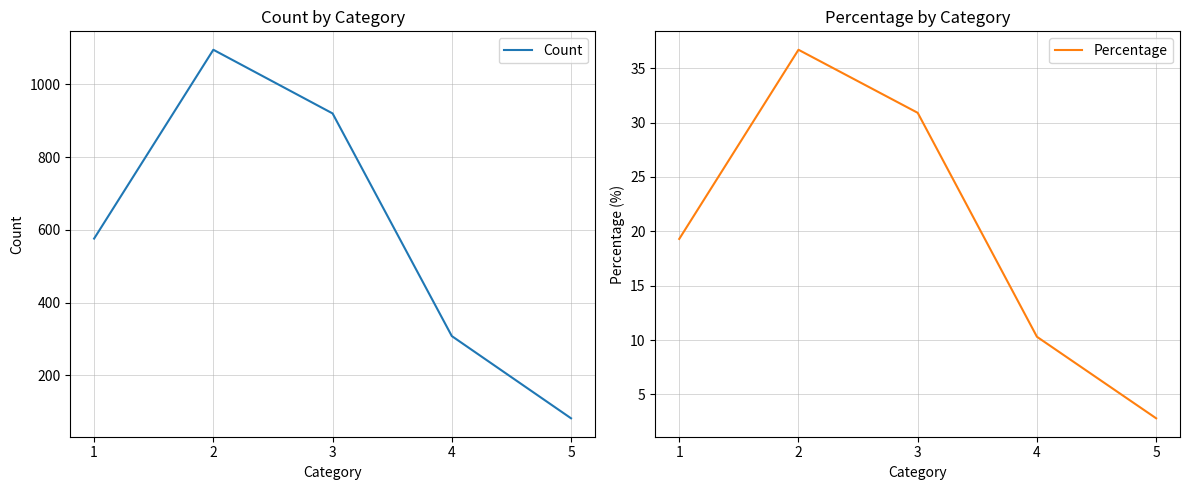

Which series has the largest range (max minus min)?

Count